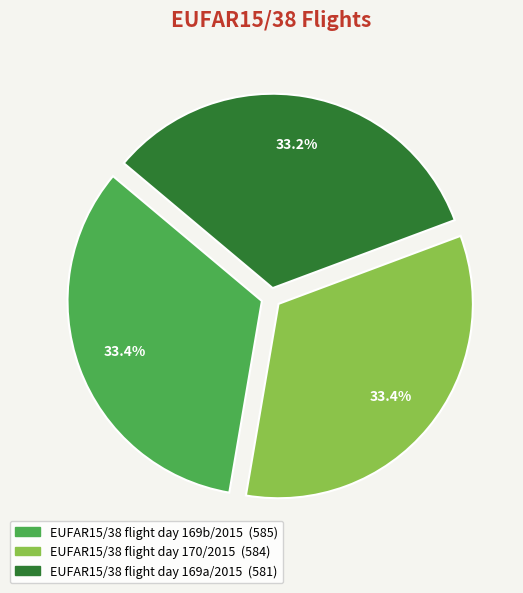

To the nearest percent, what percentage of the pie is EUFAR15/38 flight day 170/2015?

33%